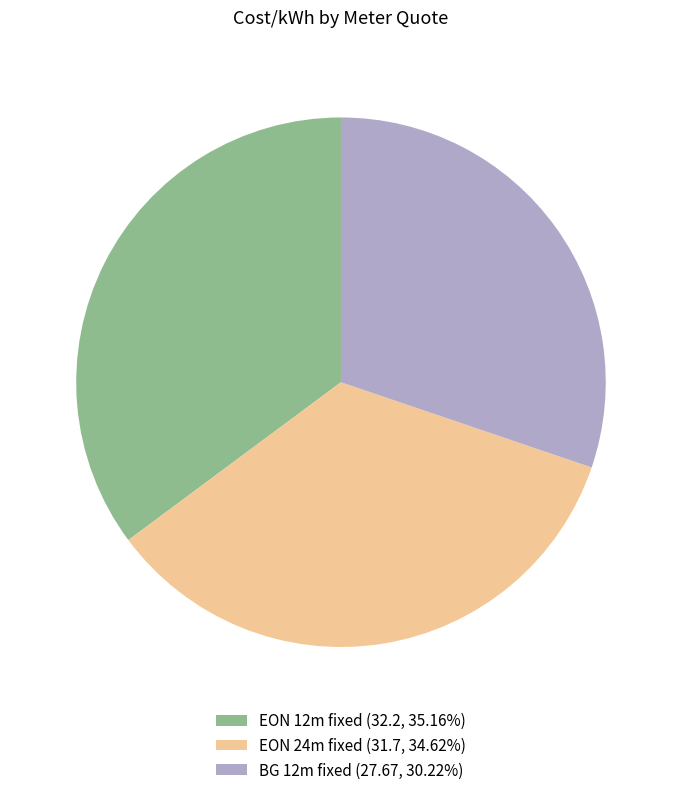

Combined, do BG 12m fixed (27.67, 30.22%) and EON 12m fixed (32.2, 35.16%) account for over 50%?

Yes